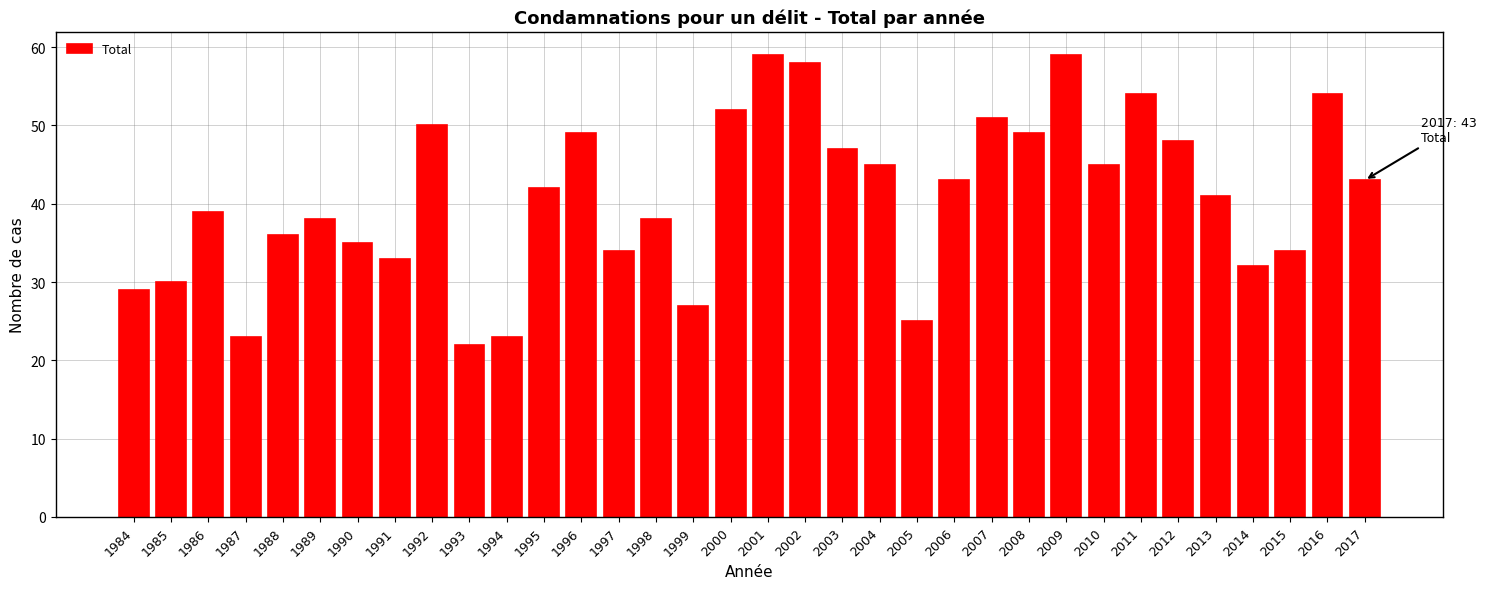

What is the difference between the maximum and minimum values?

37